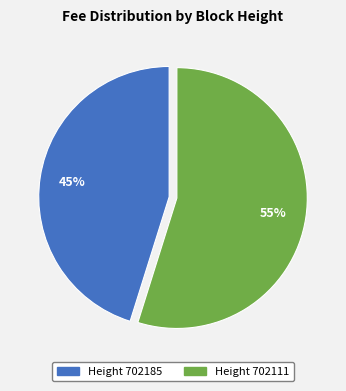

Is it true that Height 702111 is 62% of the pie?

False